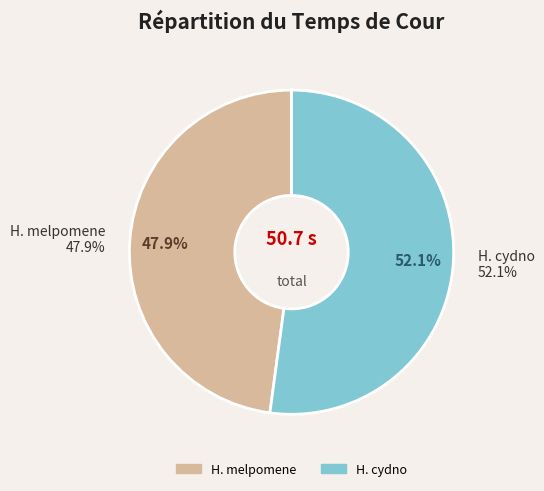

Between H. melpomene and H. cydno, which is larger?

H. cydno